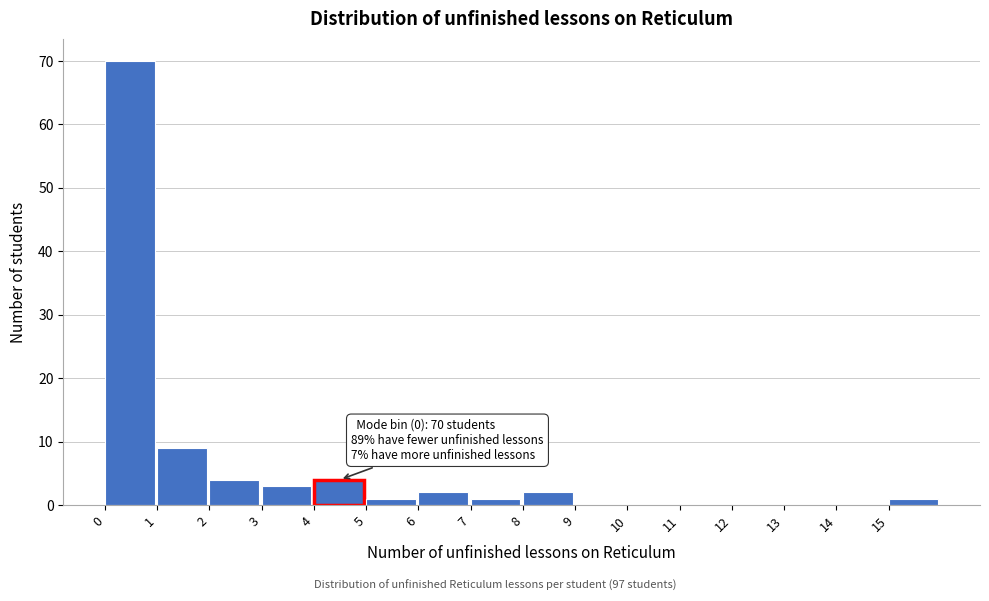

Which range on the x-axis has the tallest bar?

0 to 1